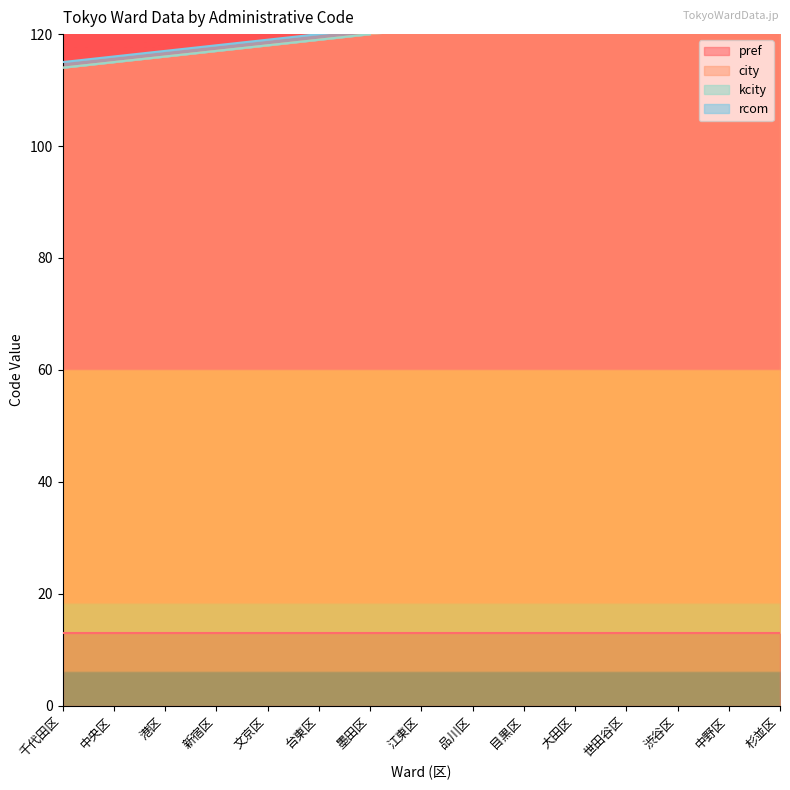

What is the label of the 9th point from the left?

品川区